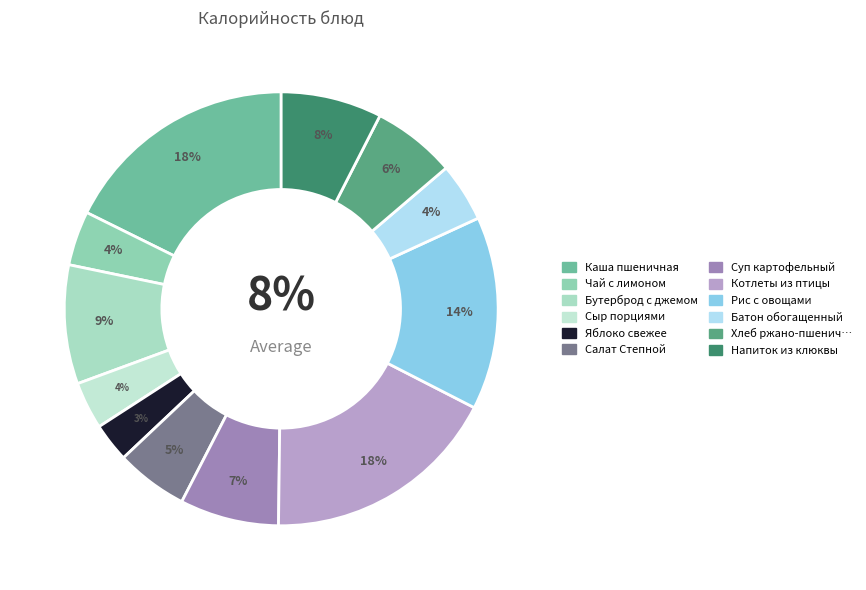

Is the sum of Котлеты из птицы and Рис с овощами greater than half?

No